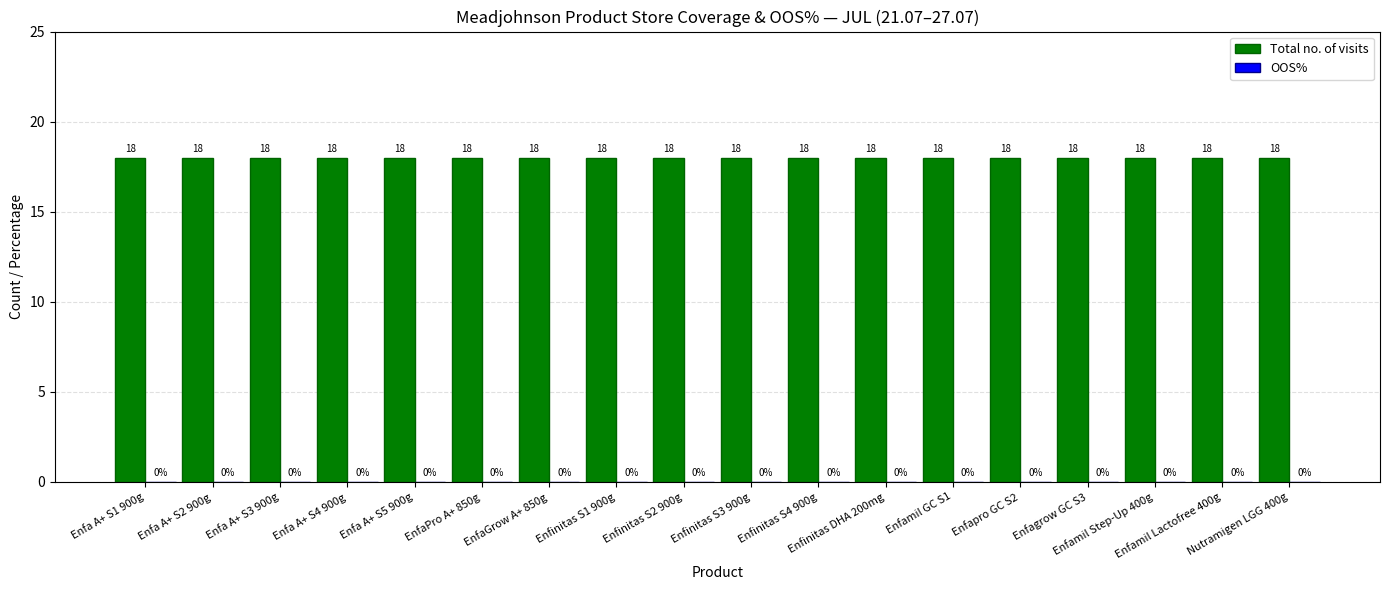

Between Enfa A+ S5 900g and Enfinitas S4 900g, which series saw the biggest shift?

Total no. of visits